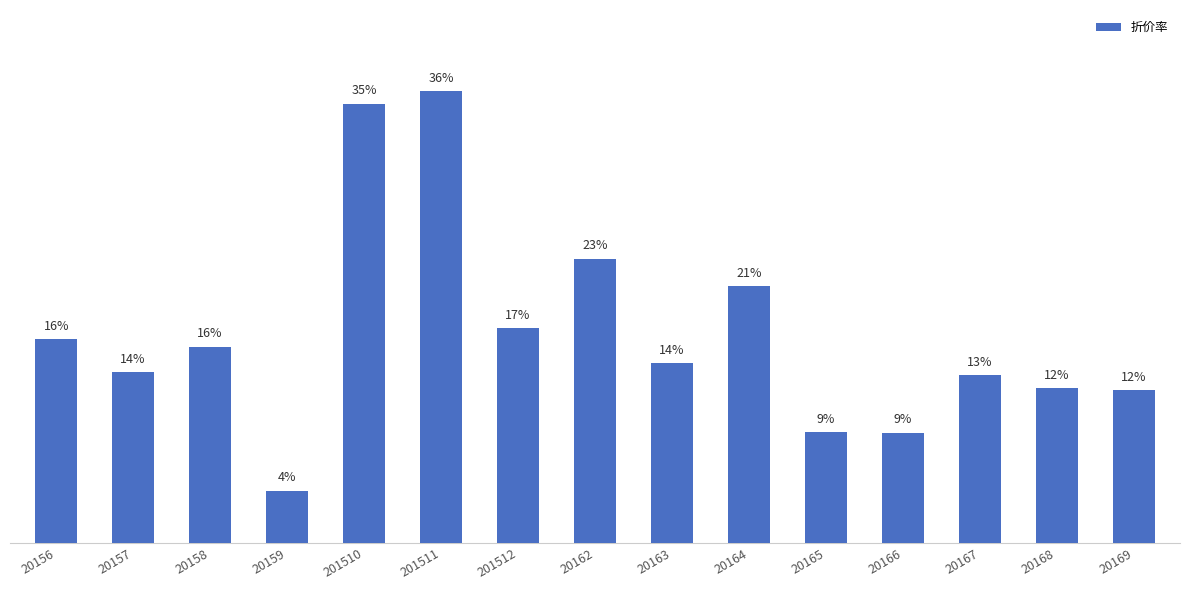

True or false: the data shows 0.1 at 20167.

True